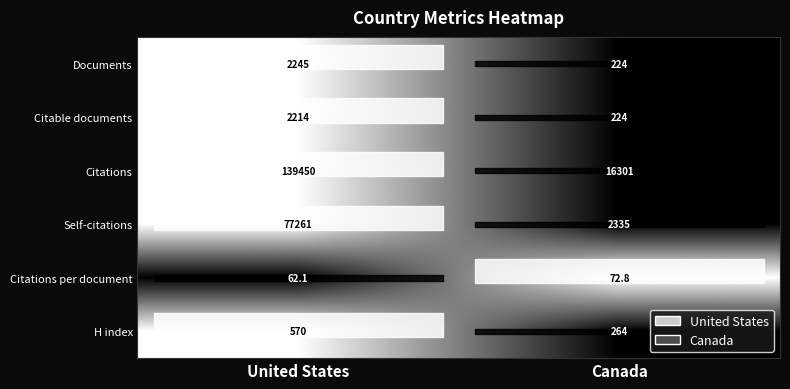

The Citations series shows 139450.0 at United States. True or false?

True